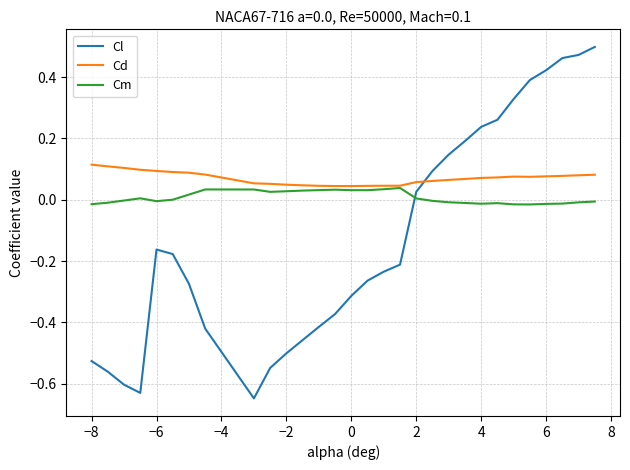

Which series has the largest total across all categories?

Cd